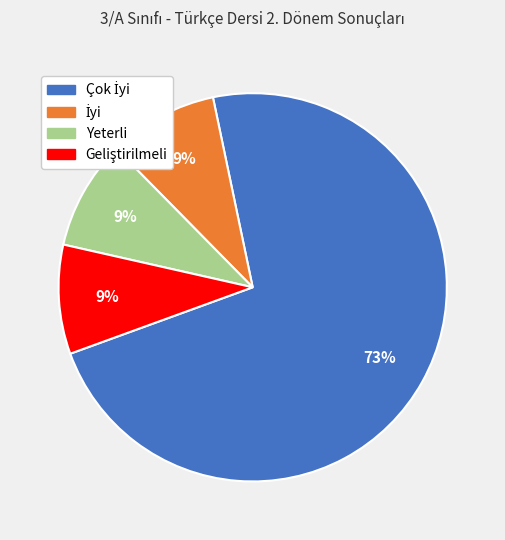

To the nearest percent, what is the difference between the largest and smallest slice percentages?

64%